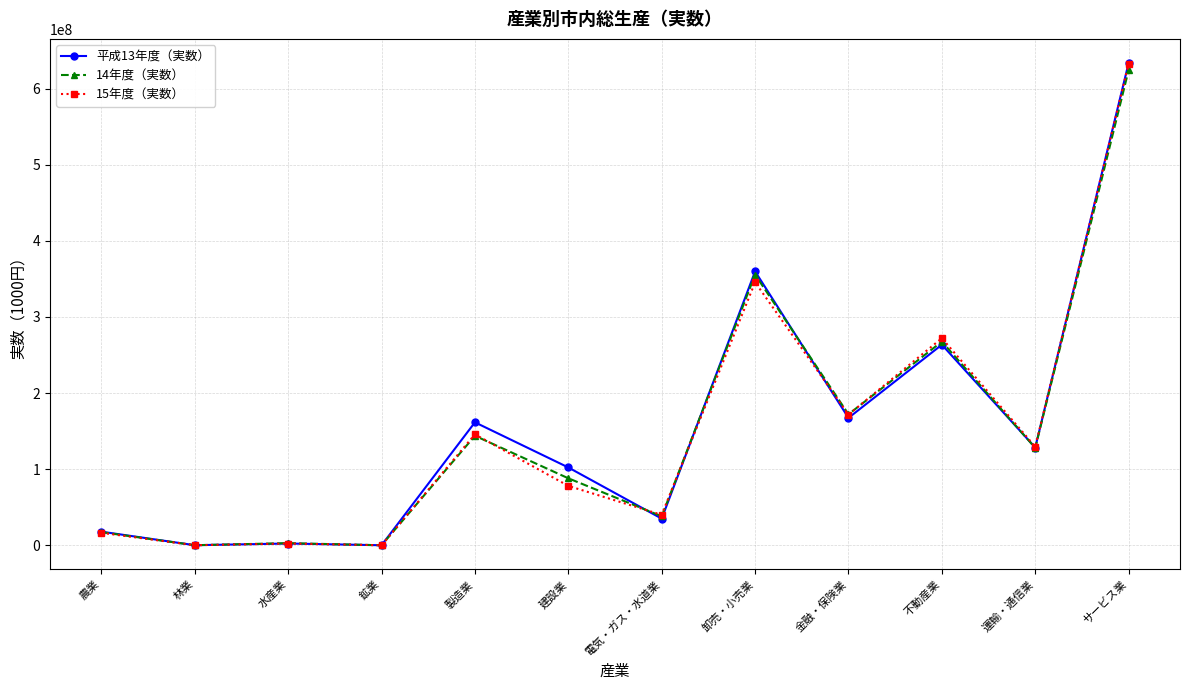

What is the sum of the 15年度（実数） values at 不動産業 and 電気・ガス・水道業?

312097677